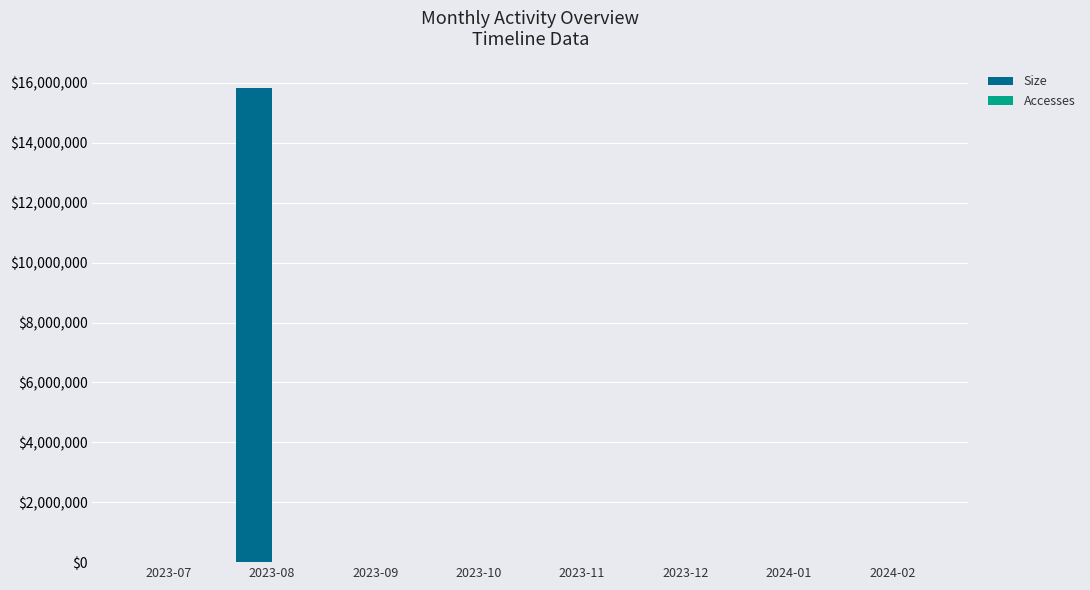

How many data points does each series have?

8